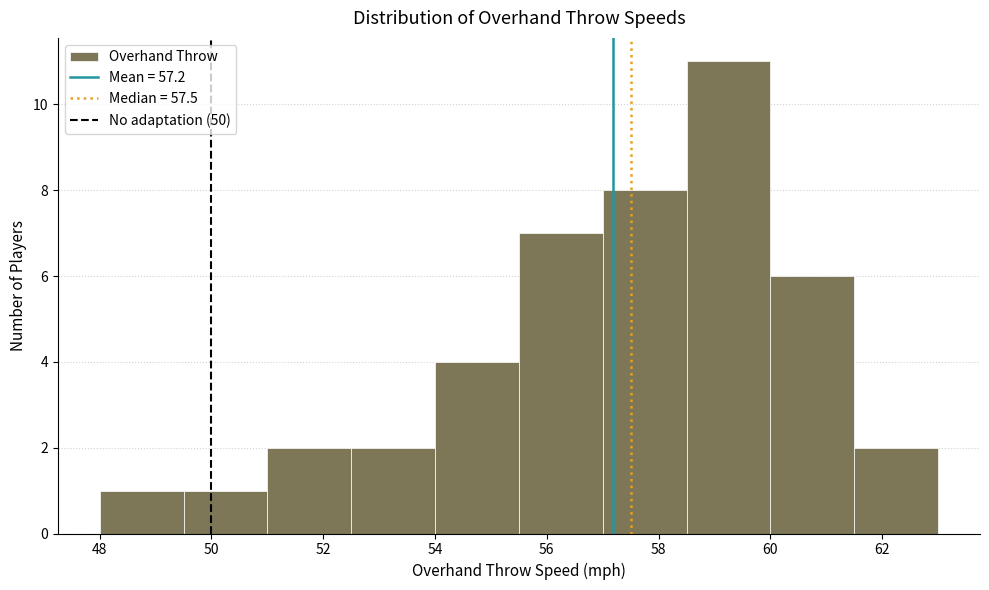

Reading left to right, list every bar in this chart as the range it spans on the x-axis followed by its height. Neither the bar edges nor the heights are printed on the chart, so give them approximately, as read against the axes.

48.0 to 49.5: 1
49.5 to 51.0: 1
51.0 to 52.5: 2
52.5 to 54.0: 2
54.0 to 55.5: 4
55.5 to 57.0: 7
57.0 to 58.5: 8
58.5 to 60.0: 11
60.0 to 61.5: 6
61.5 to 63.0: 2